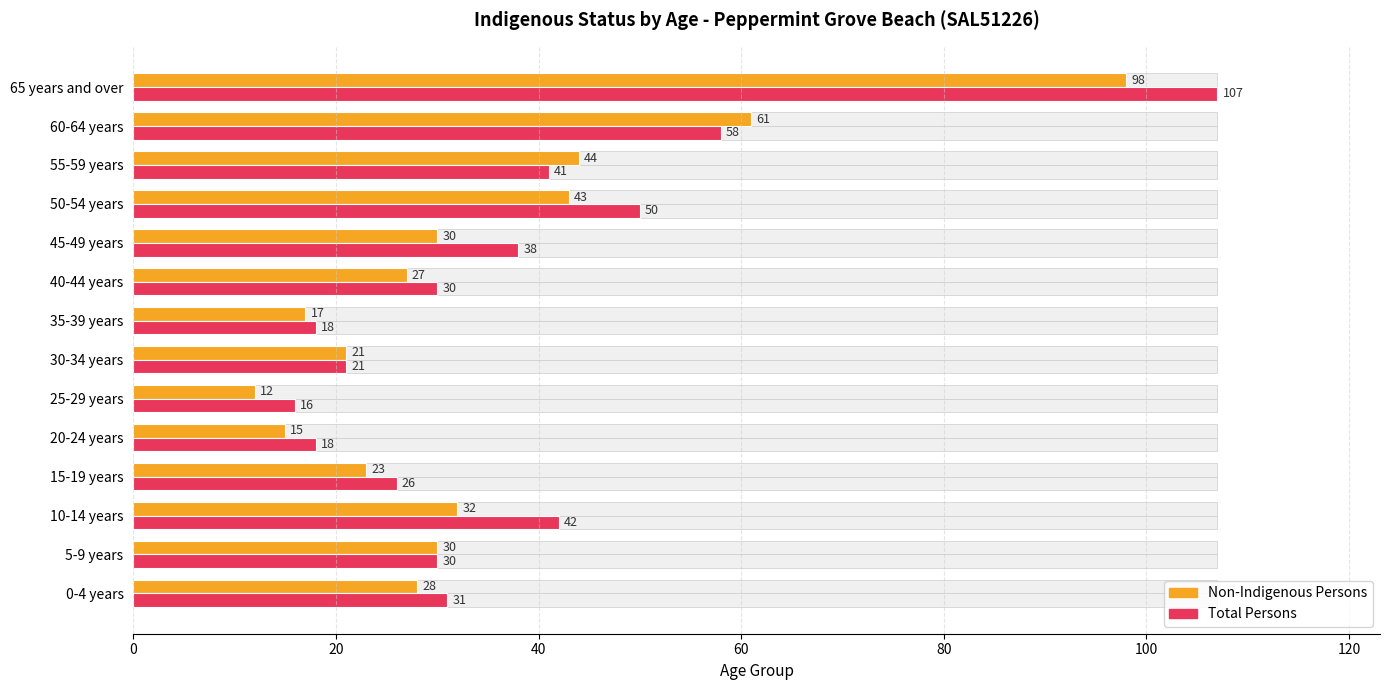

The Non-Indigenous Persons series shows 49 at 10-14 years. True or false?

False